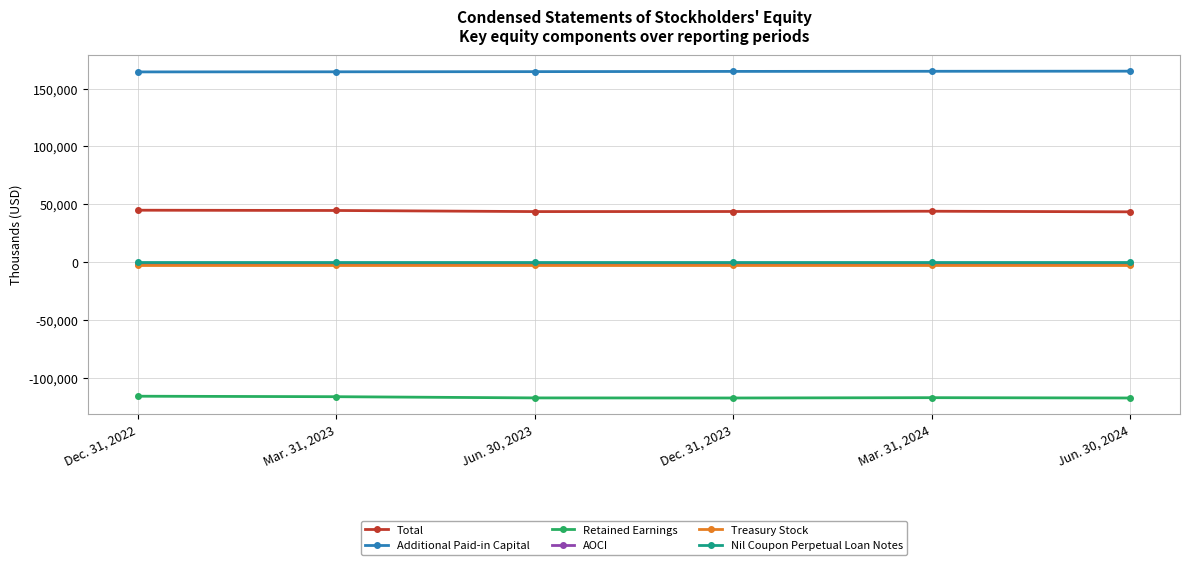

What is the sum of all Retained Earnings values?

-702151